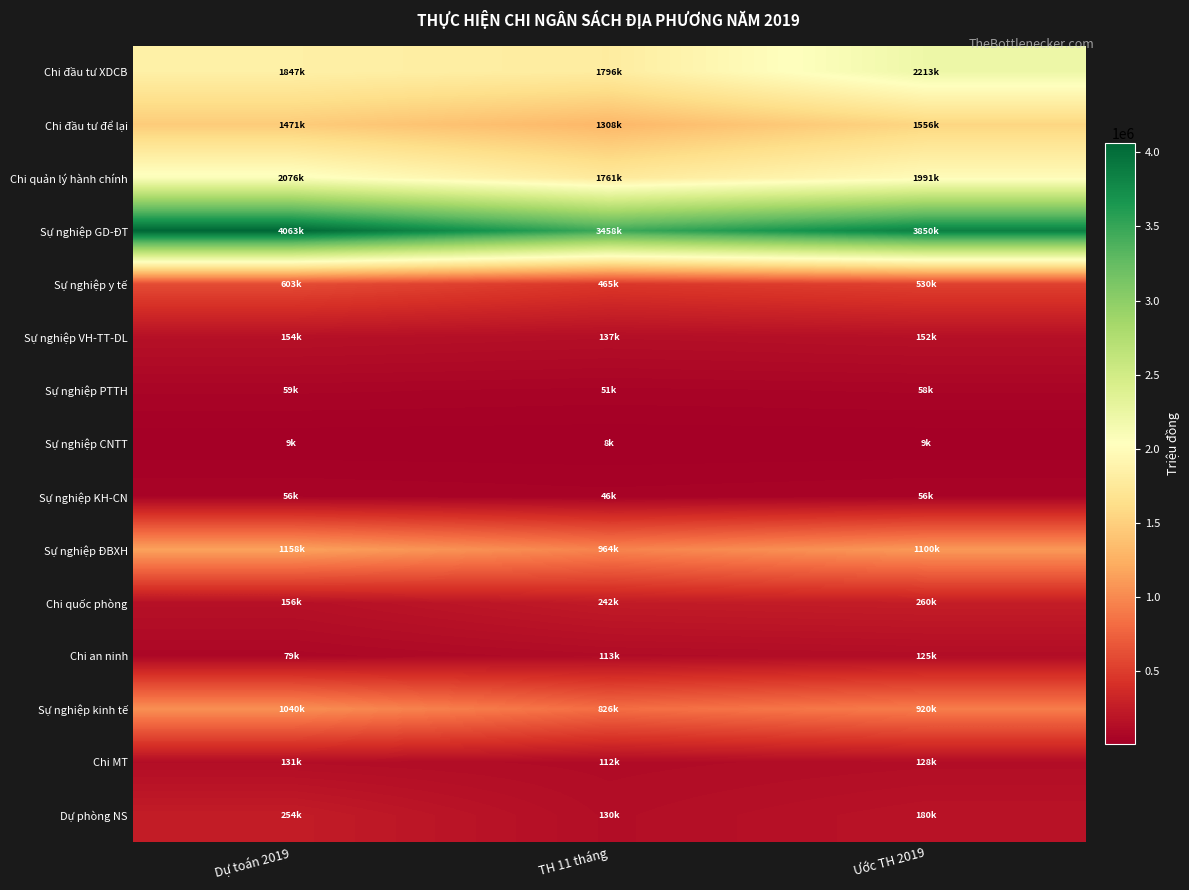

Between Ước TH 2019 and Dự toán 2019, which is larger?

Ước TH 2019